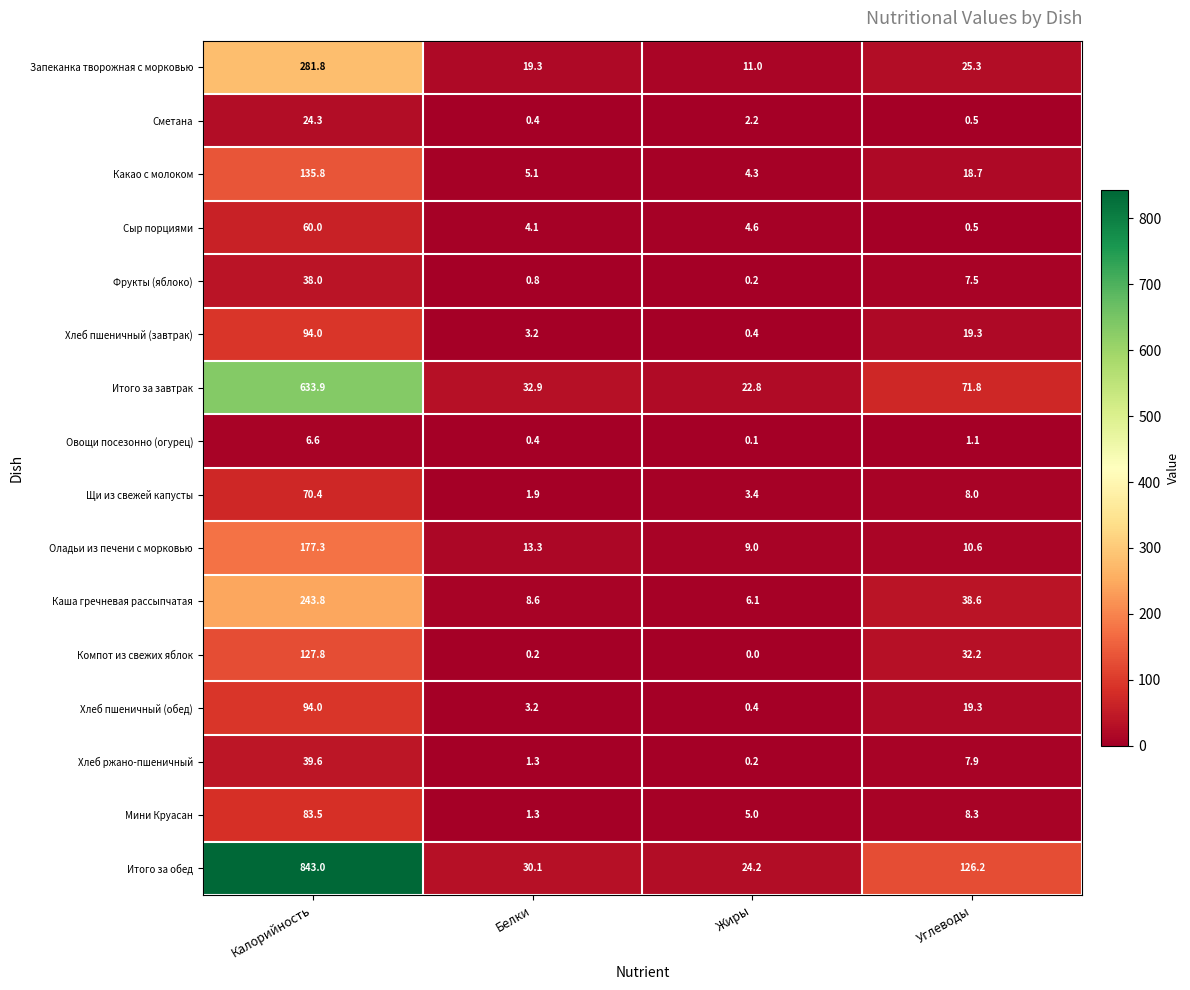

The value of Мини Круасан at Калорийность is 35.6. True or false?

False